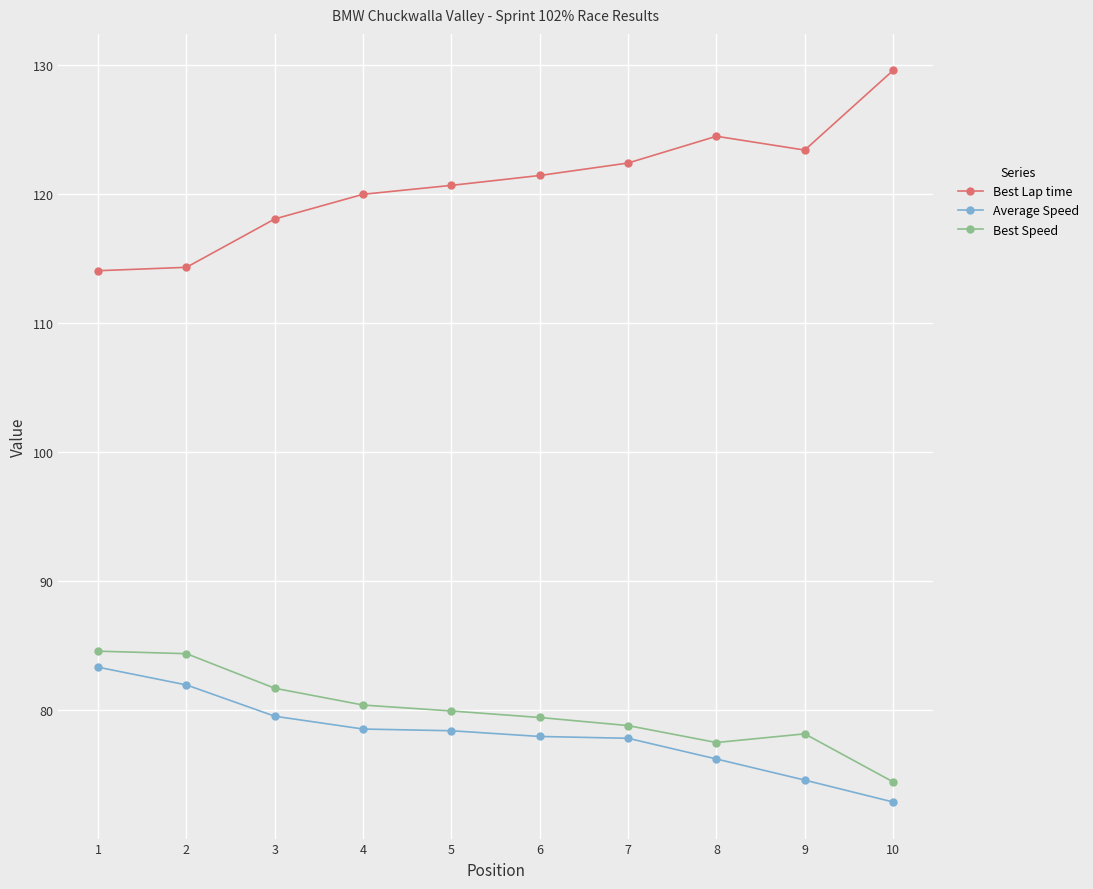

What is the minimum value for Best Speed?

74.5